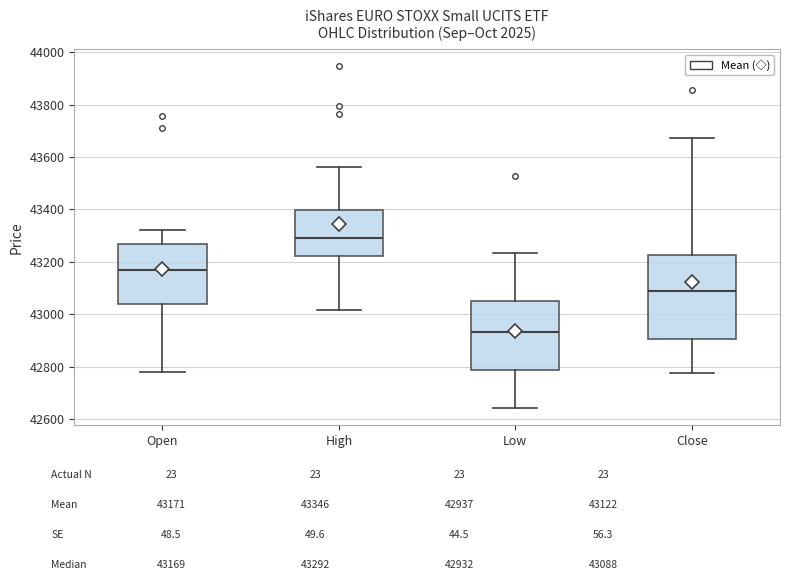

Reading left to right, read every box against the y-axis: the position of its median line, the range the box covers, and the ends of its whiskers. The values are not printed on the chart, so give them approximately, as read against the axis.

Open: median 43160, box 43040 to 43260, whiskers 42780 to 43320
High: median 43300, box 43220 to 43400, whiskers 43020 to 43560
Low: median 42940, box 42780 to 43060, whiskers 42640 to 43240
Close: median 43080, box 42900 to 43220, whiskers 42780 to 43680